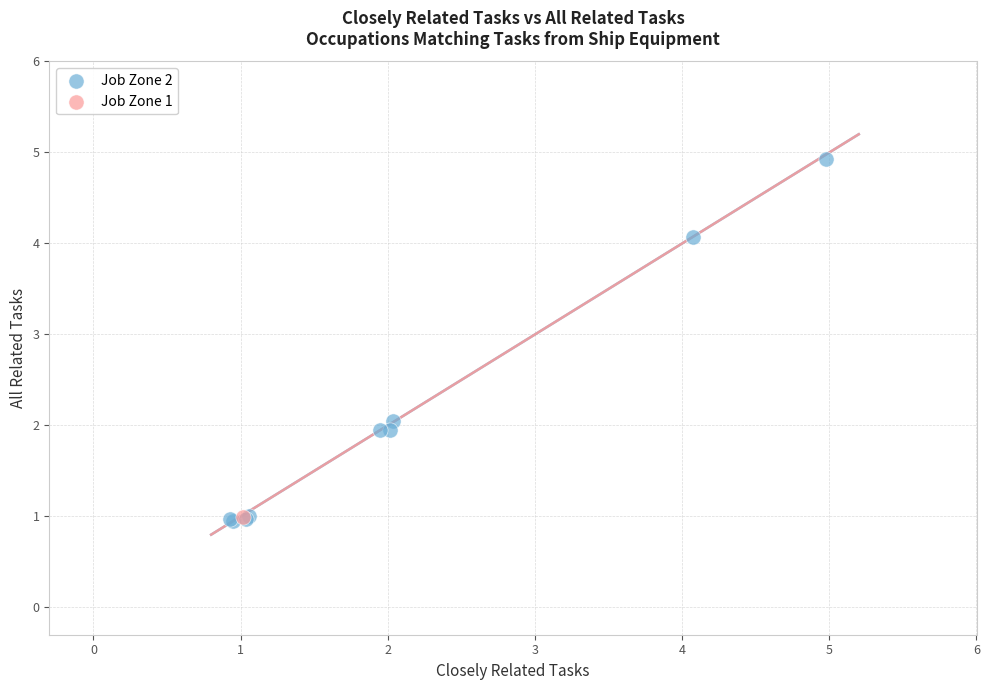

What are all the series names shown in the legend?

Job Zone 2, Job Zone 1